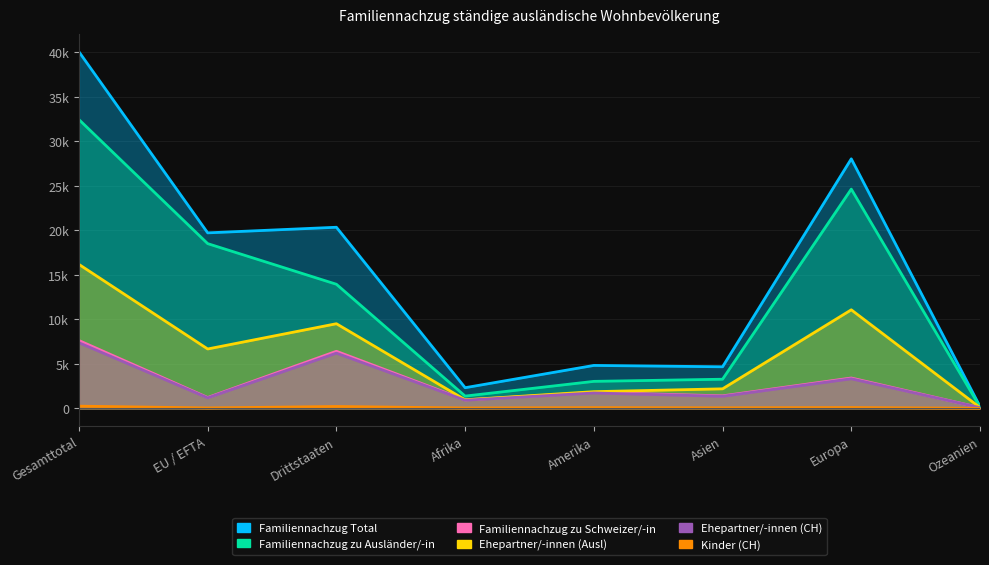

True or false: Ehepartner/-innen (Ausl) and Ehepartner/-innen (CH) intersect in this chart.

False